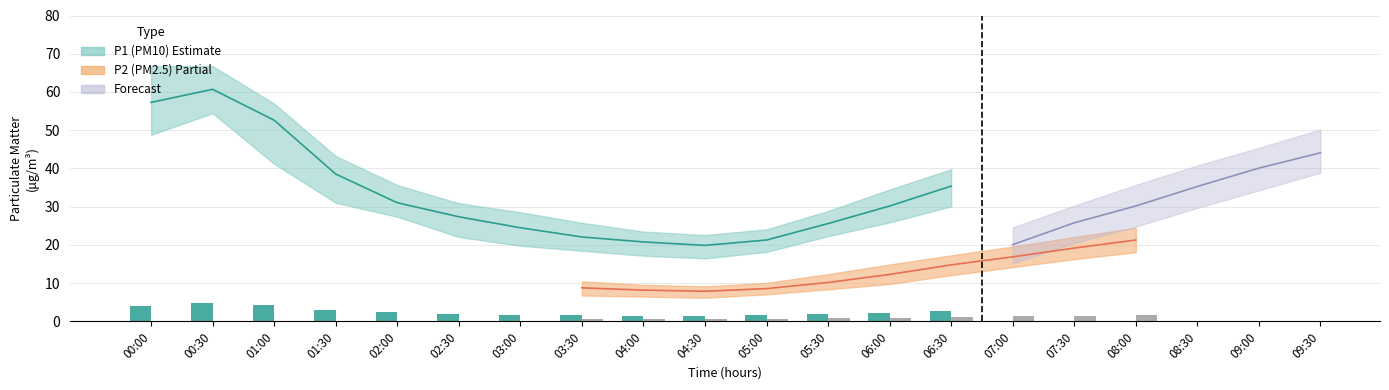

What is the sum of the P2_upper values at 00:00 and 04:30?

33.6